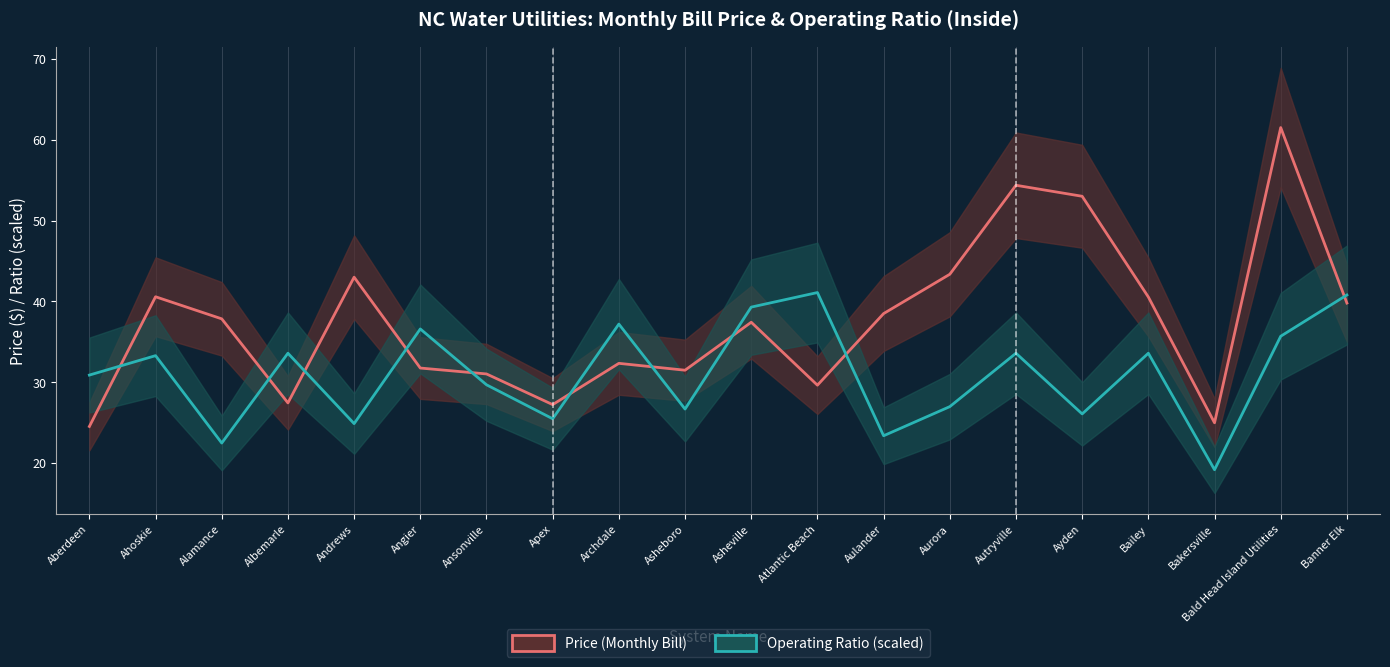

At Ahoskie, list the series in order from smallest to largest.

Operating Ratio (scaled), Price (Monthly Bill)